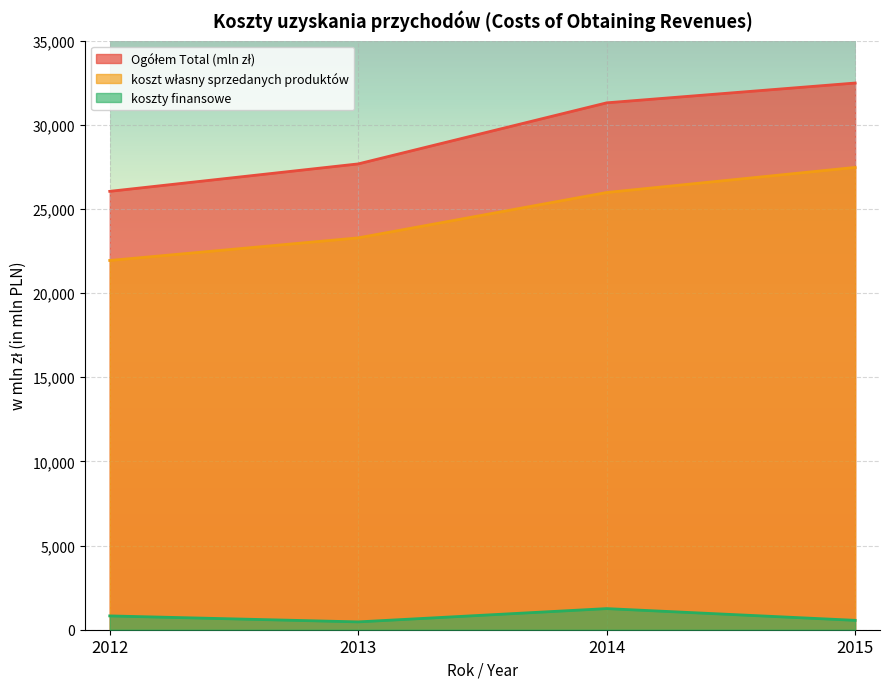

At how many categories does at least one series exceed 21711?

4